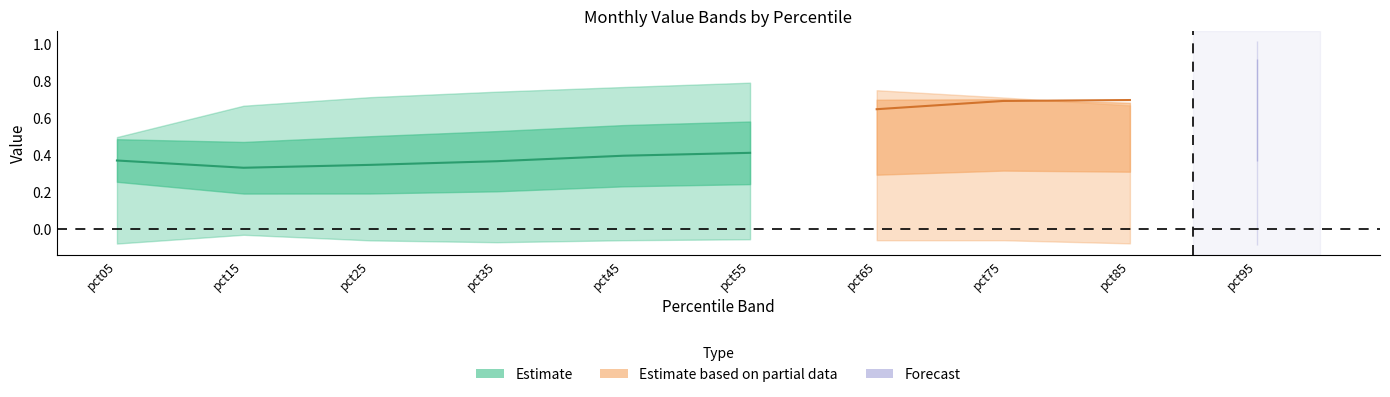

What is the minimum value for Mar?

-0.1